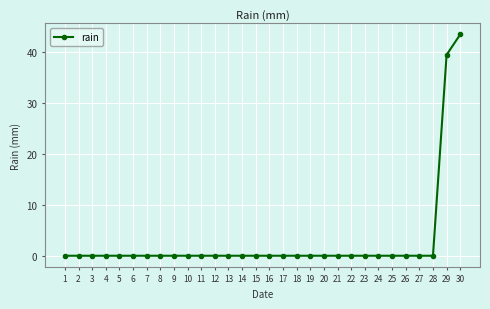

How many lines are shown in the chart?

1